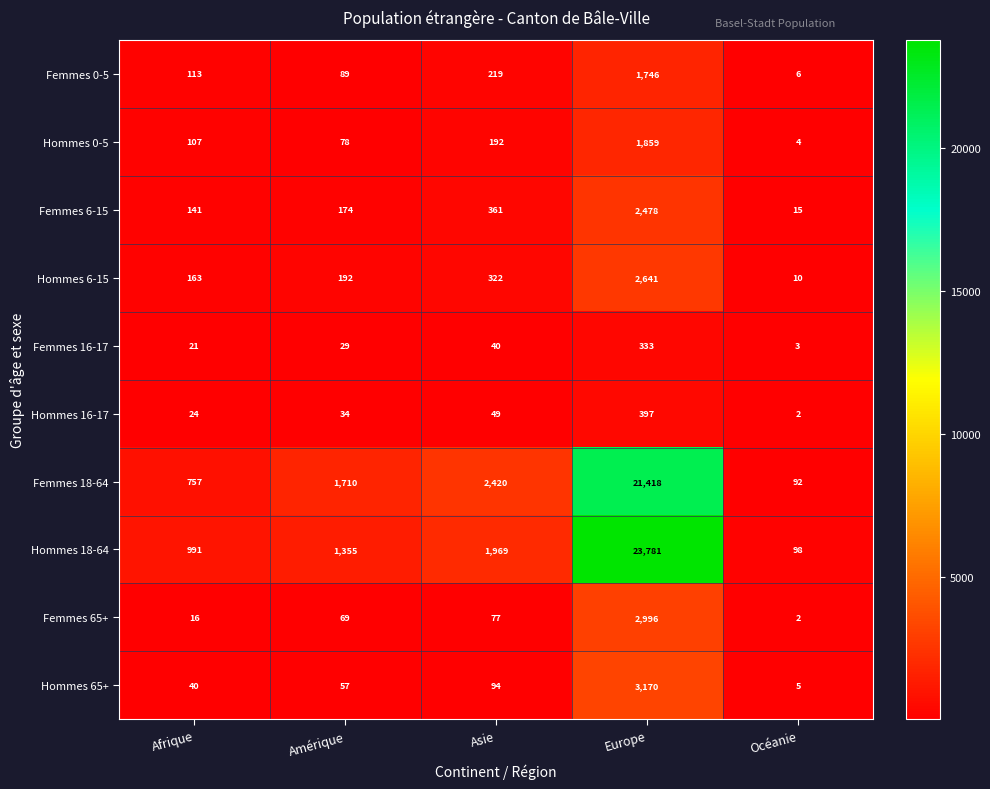

What is the greatest value displayed?

23781